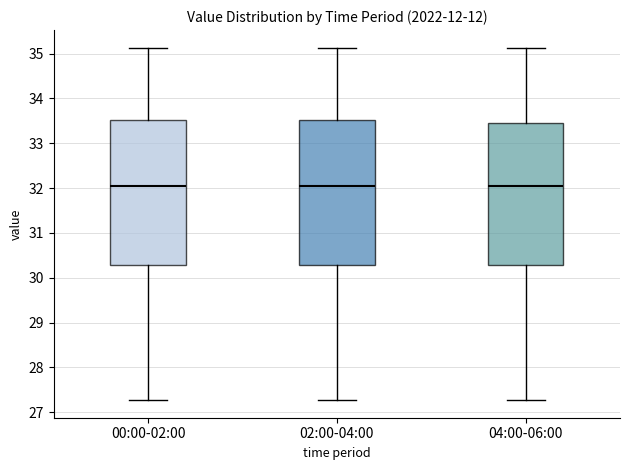

Reading left to right, transcribe this box plot: for each box, give where its median line is, the range the box spans, and where its two whiskers end, as read against the y-axis. The values are not printed on the chart, so give them approximately, as read against the axis.

00:00-02:00: median 32.1, box 30.3 to 33.5, whiskers 27.3 to 35.1
02:00-04:00: median 32.1, box 30.3 to 33.5, whiskers 27.3 to 35.1
04:00-06:00: median 32.1, box 30.3 to 33.4, whiskers 27.3 to 35.1